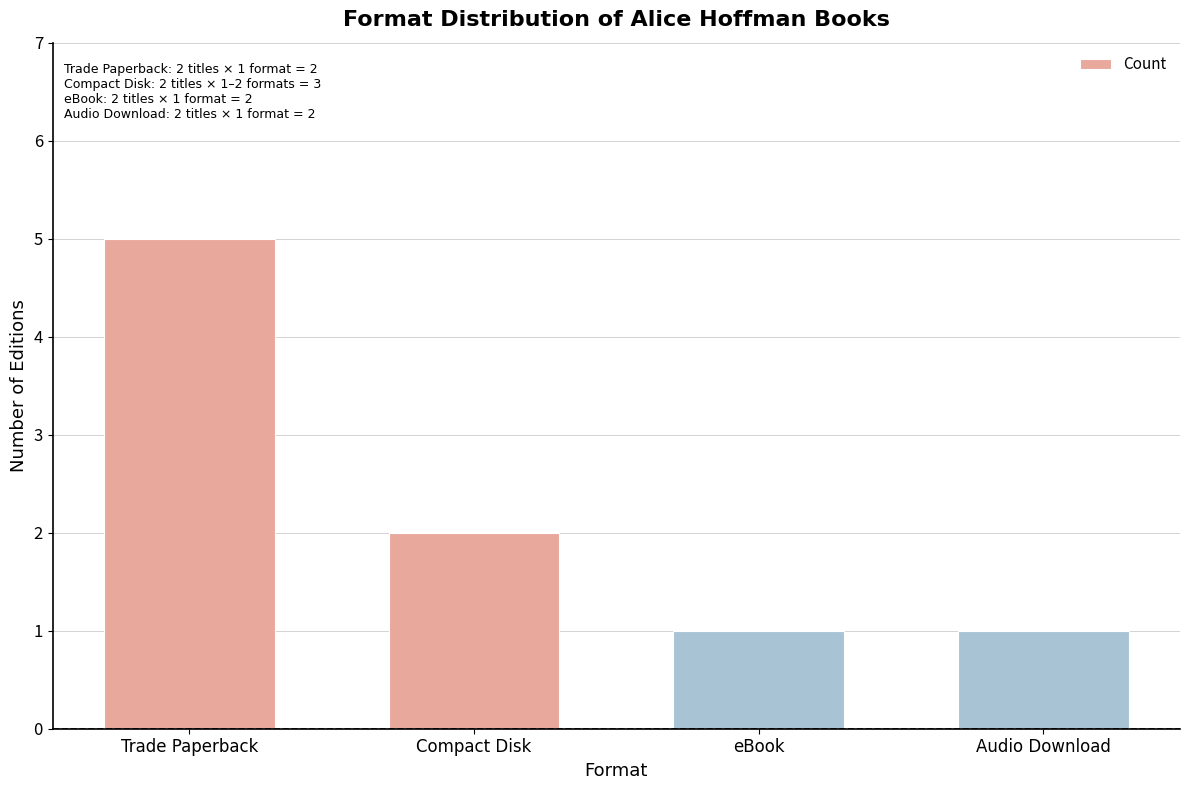

What is the difference between the maximum and second lowest values?

4